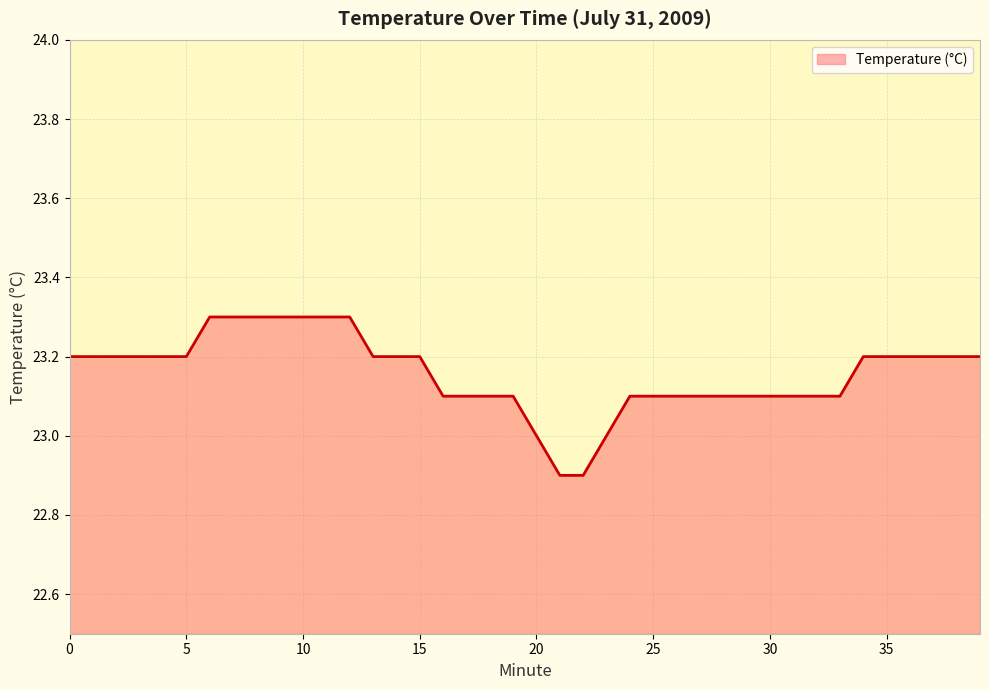

What is the difference between the maximum and minimum values?

0.4